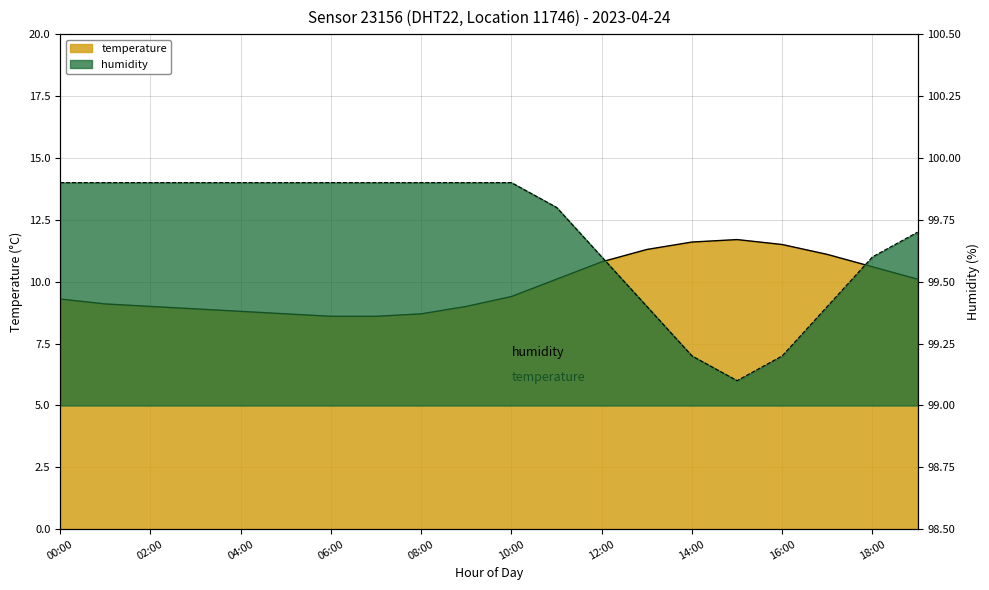

Reading right to left, extract all data points from this chart.

temperature: 10.1	10.6	11.1	11.5	11.7	11.6	11.3	10.8	10.1	9.4	9.0	8.7	8.6	8.6	8.7	8.8	8.9	9.0	9.1	9.3
humidity: 99.7	99.6	99.4	99.2	99.1	99.2	99.4	99.6	99.8	99.9	99.9	99.9	99.9	99.9	99.9	99.9	99.9	99.9	99.9	99.9